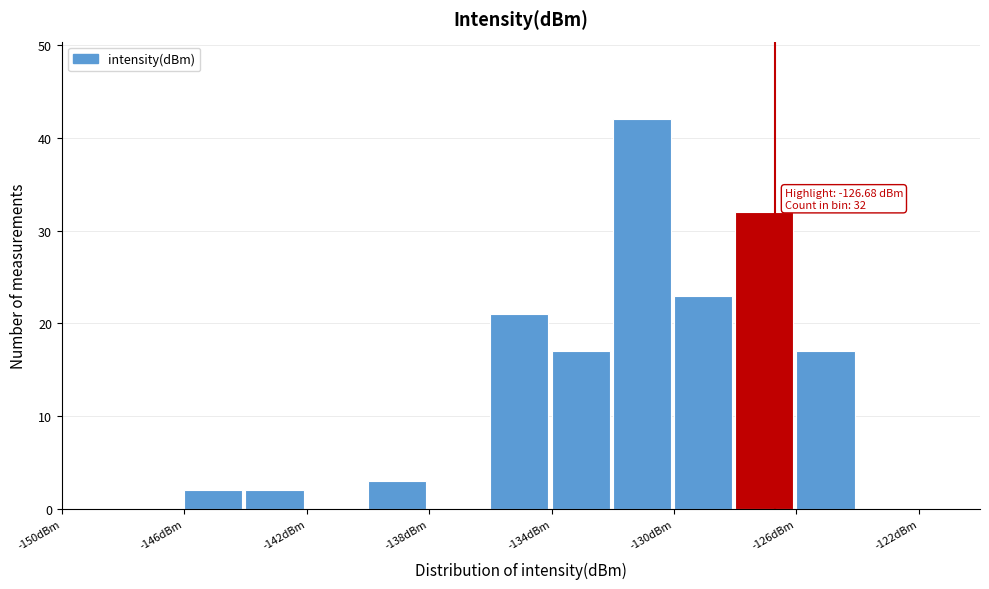

Over which range of the x-axis is the bar tallest?

-132 to -130